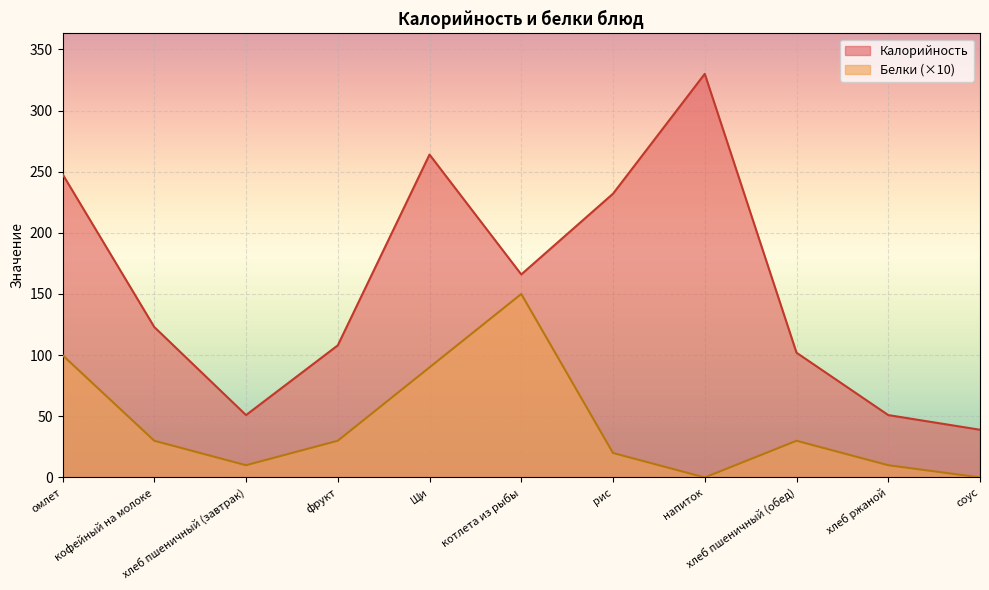

Rank the series by their maximum value, from lowest to highest.

Белки (×10), Калорийность